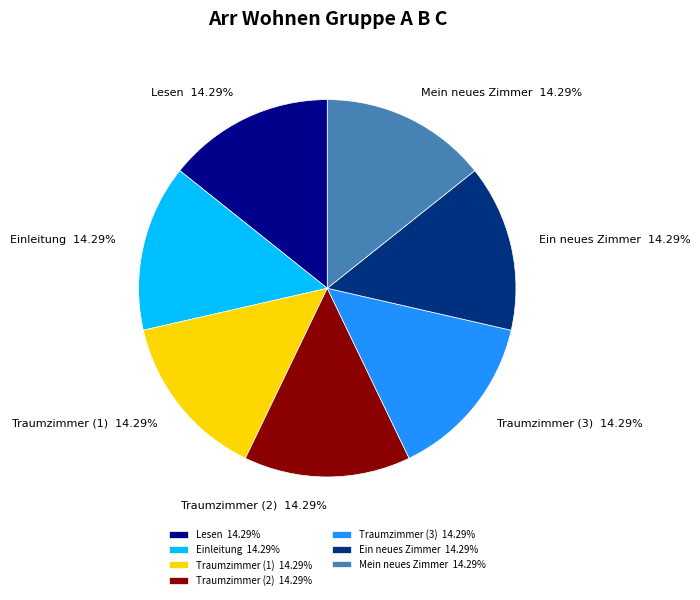

Combined, what portion of the pie is Ein neues Zimmer and Traumzimmer (2)?

28.6%